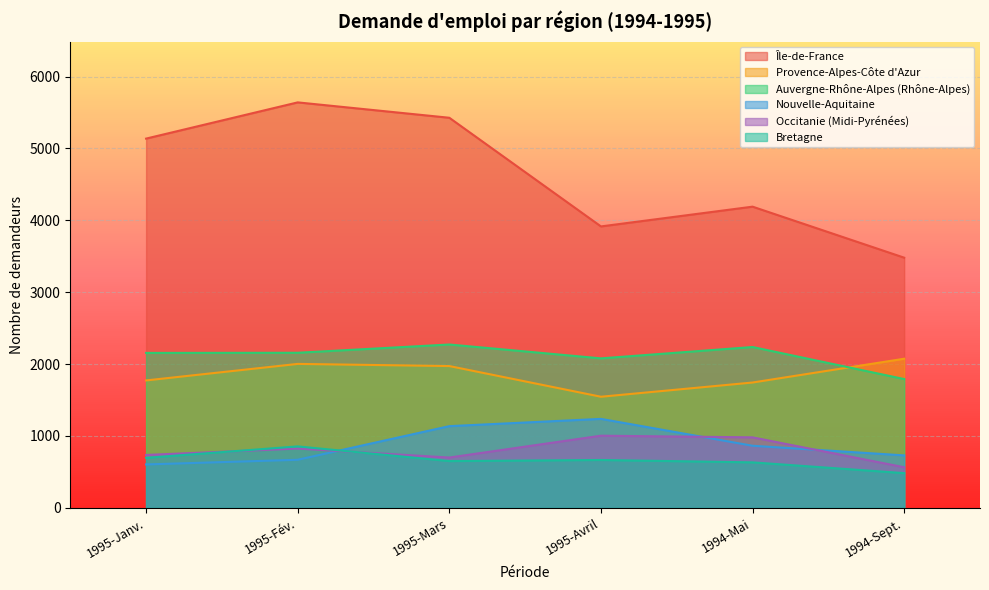

Between 1995-Fév. and 1995-Avril, which series saw the biggest shift?

Île-de-France